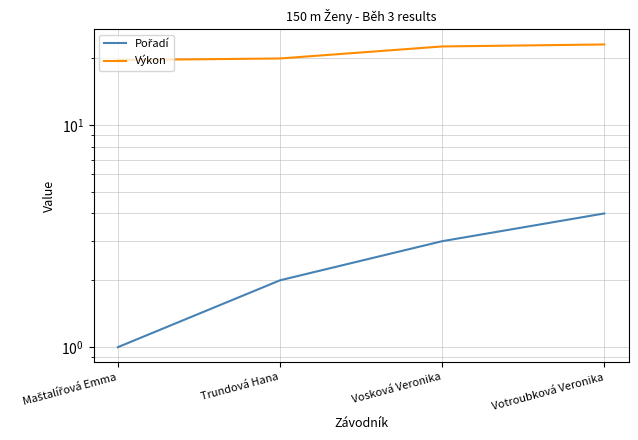

Count the Pořadí values in the range 2 to 4.

3